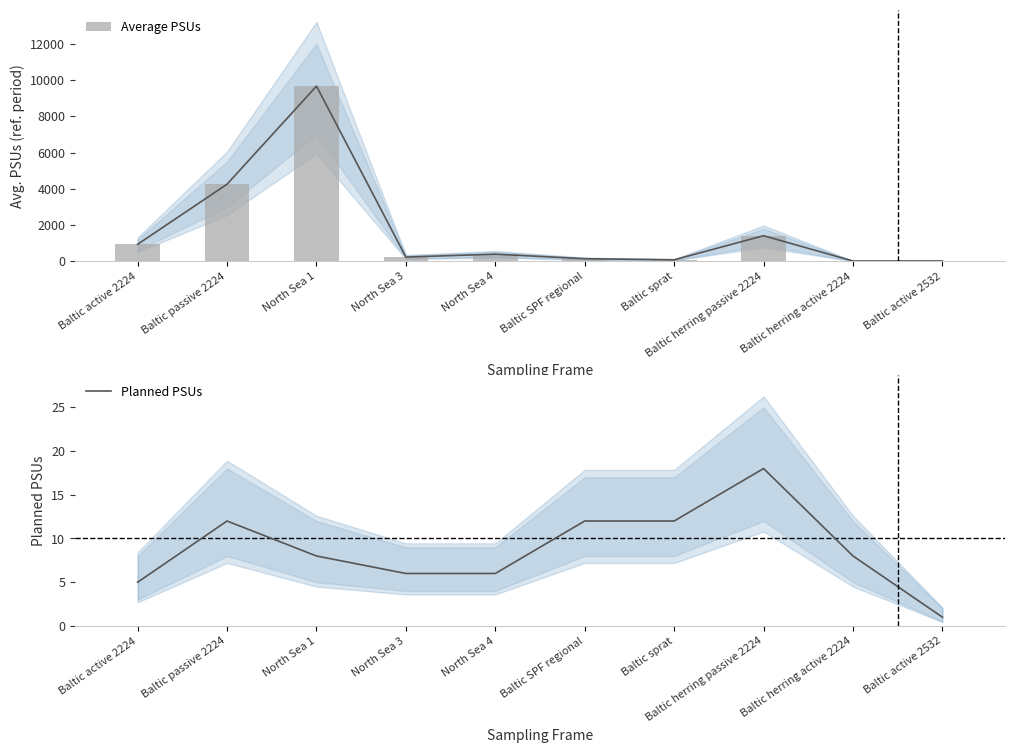

Reading right to left, what are all the values shown in this chart?

Average PSUs: 21	19	1415	87	147	397	237	9660	4254	941
Planned PSUs: 1	8	18	12	12	6	6	8	12	5